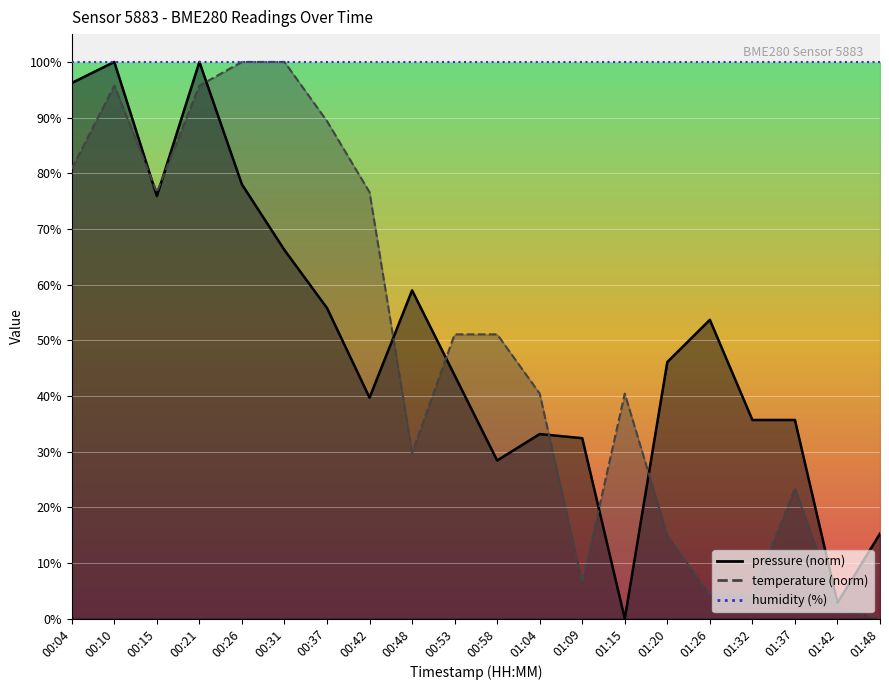

Where is temperature nearest to the value 50?

00:53